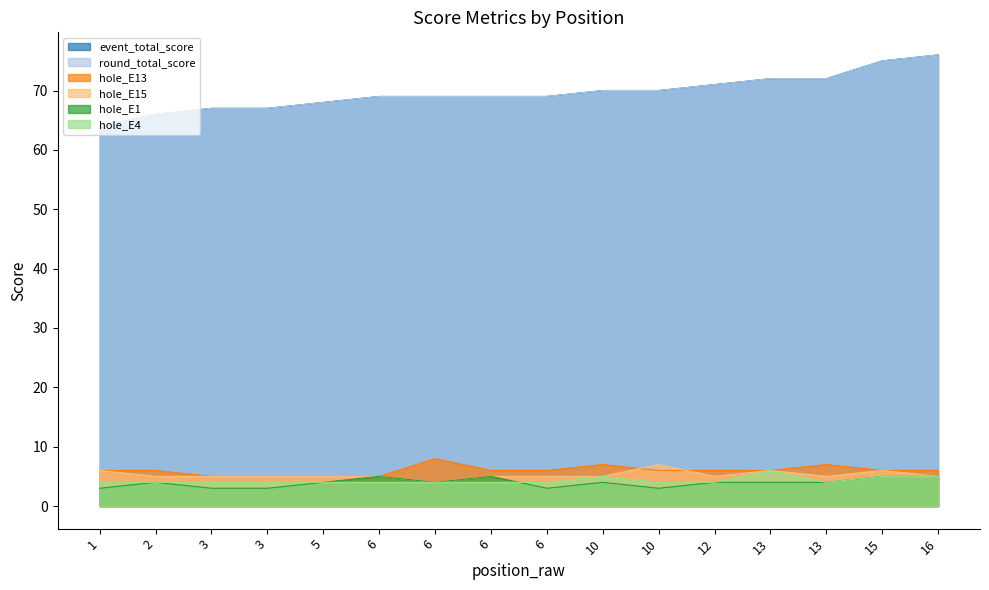

Does the chart display data point markers on the line(s)?

No